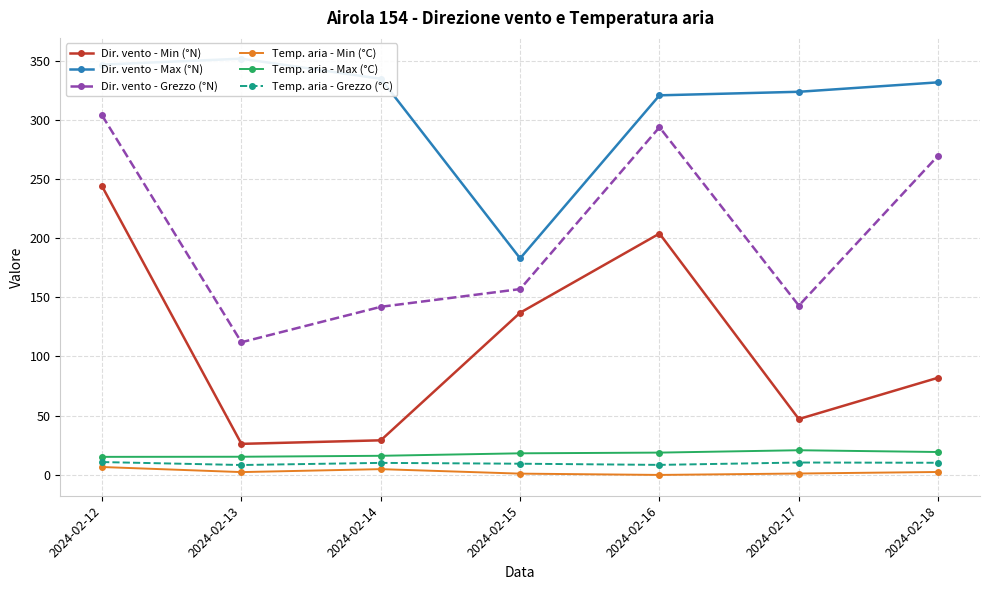

What is the smallest value displayed?

-0.3